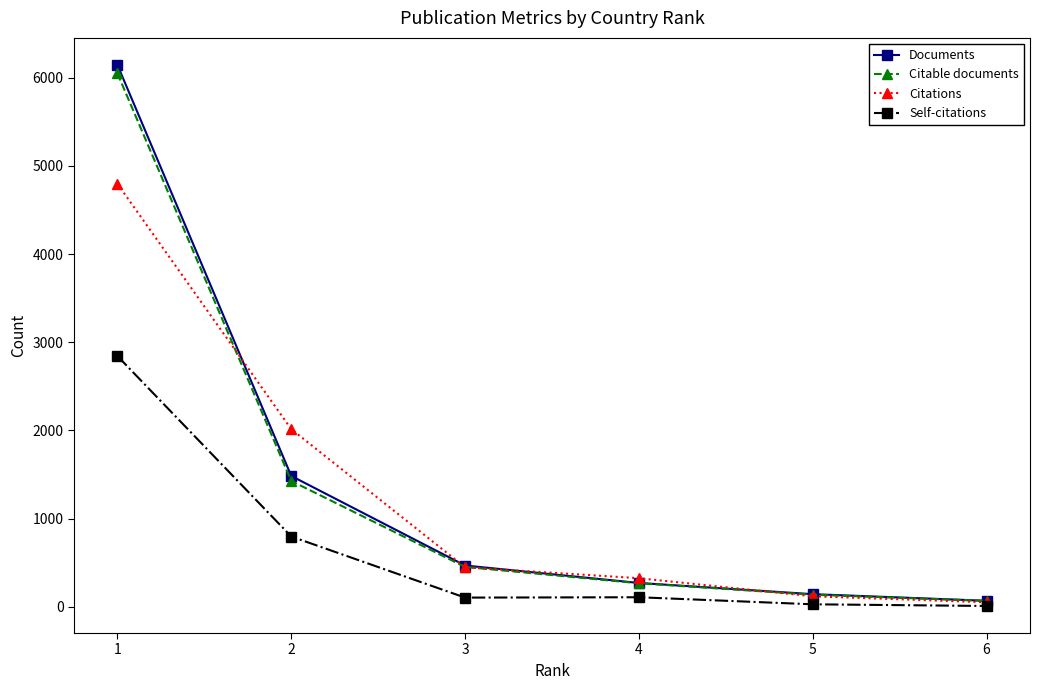

What is the greatest value displayed?

6145